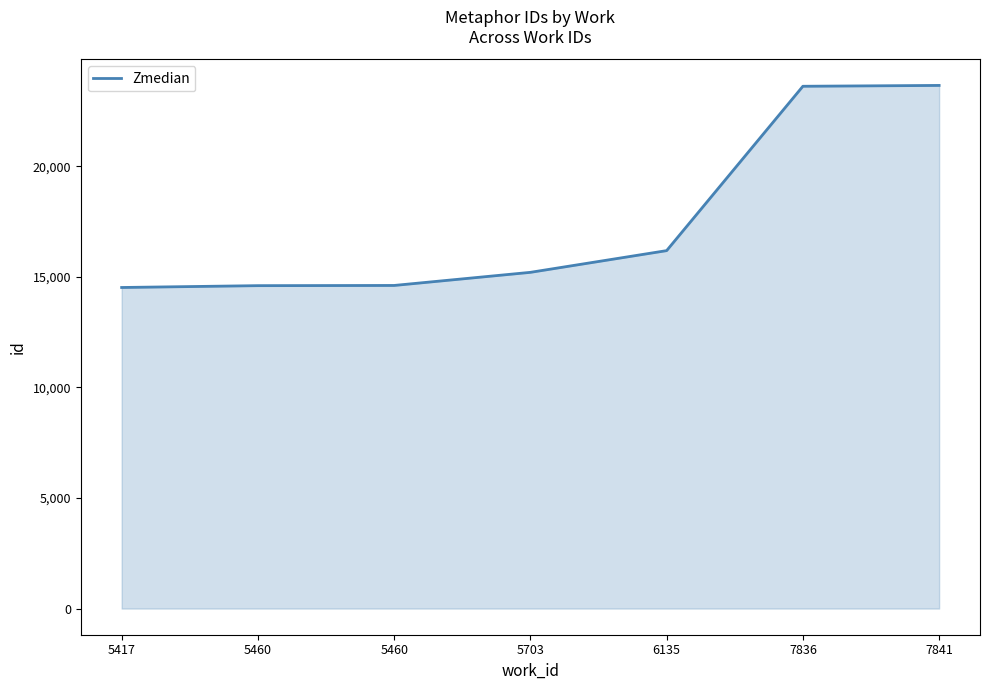

Reading left to right, transcribe all the data shown in this chart.

5417=14520	5460=14603	5460=14612	5703=15205	6135=16187	7836=23620	7841=23658